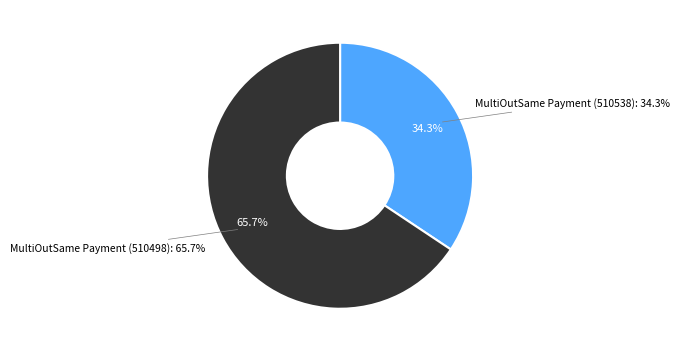

To the nearest percent, what portion does MultiOutSame Payment (510538) represent?

34%